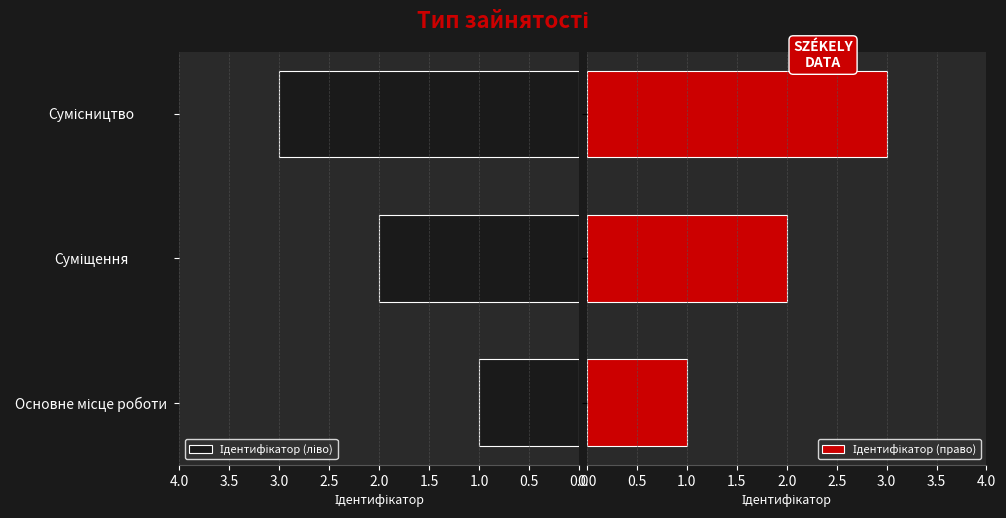

Is it true that Ідентифікатор (ліво) equals 4 at Сумісництво?

False